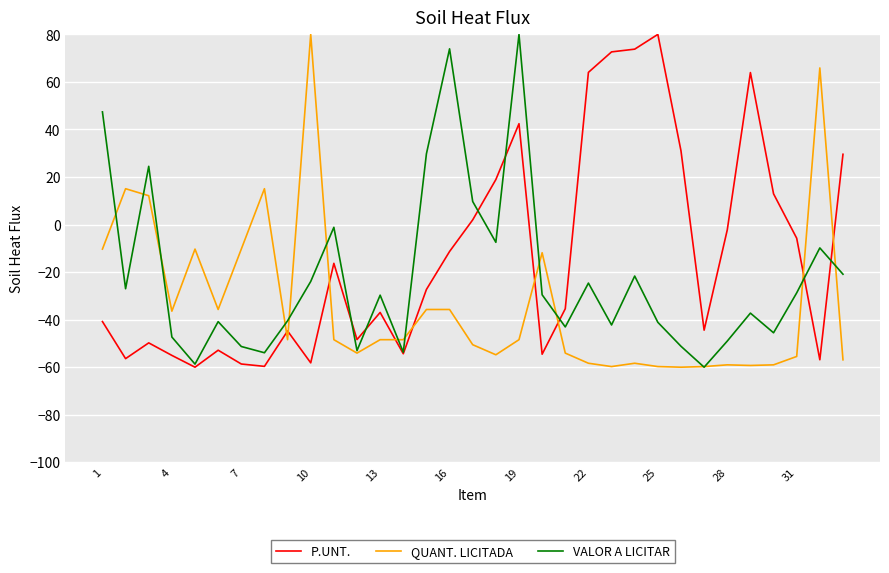

What is the difference between the second highest and second lowest values in the VALOR A LICITAR series?

132.6